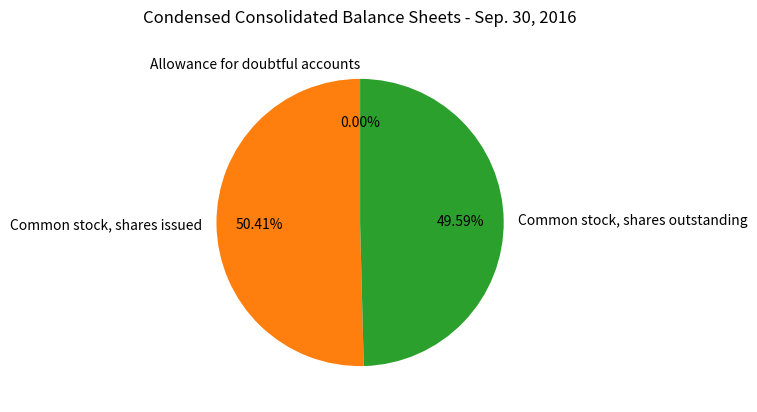

Is the sum of Common stock, shares issued and Common stock, shares outstanding greater than half?

Yes